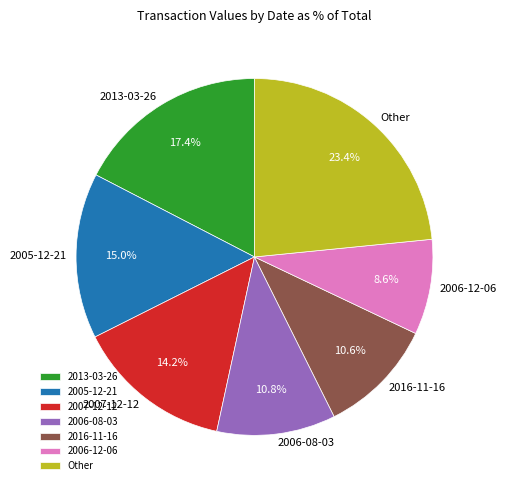

Does any single category account for the majority?

No